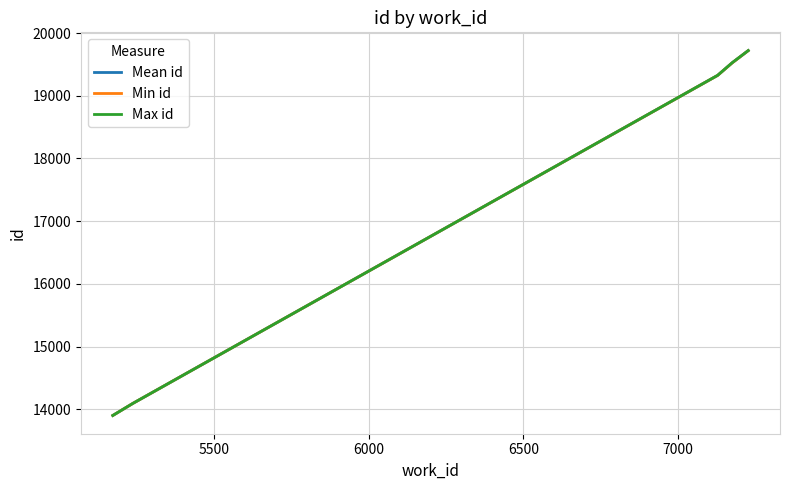

Which series has the largest range (max minus min)?

Max id